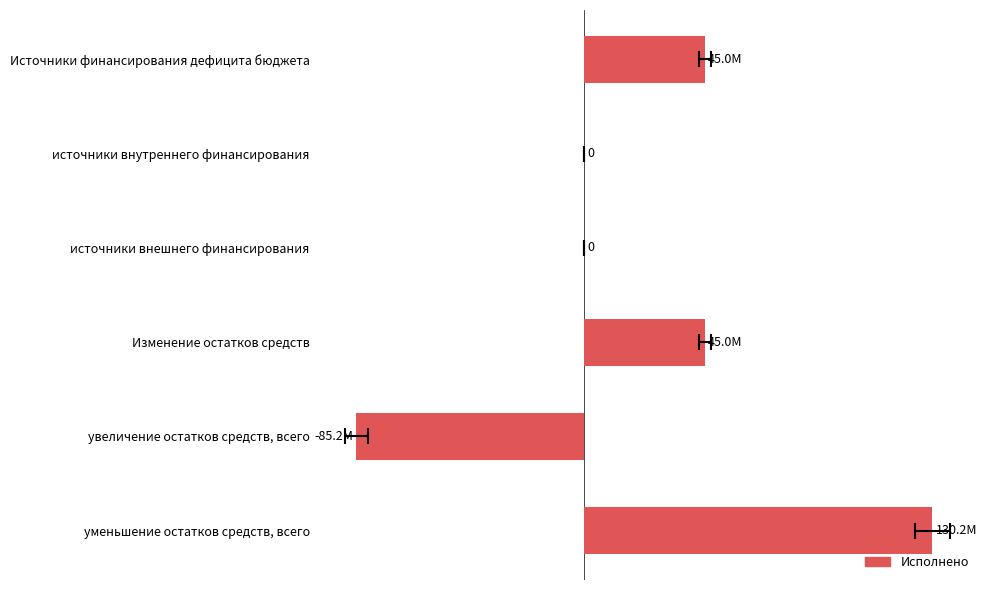

Is it true that the value at увеличение остатков средств, всего is -85166363.3?

True